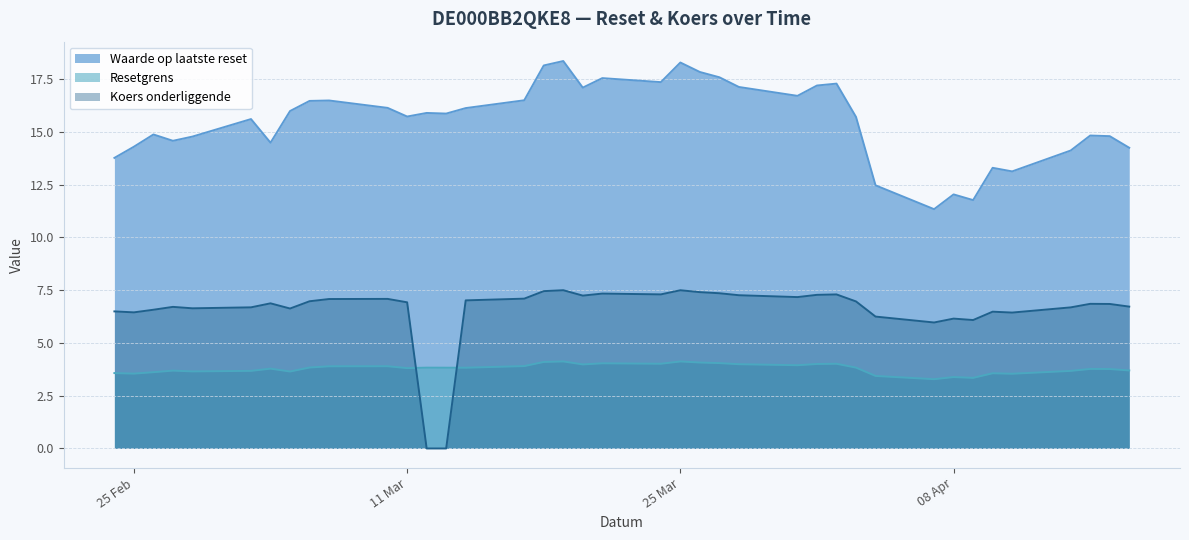

In Koers onderliggende, how many points are lower than both neighbors (excluding endpoints)?

9